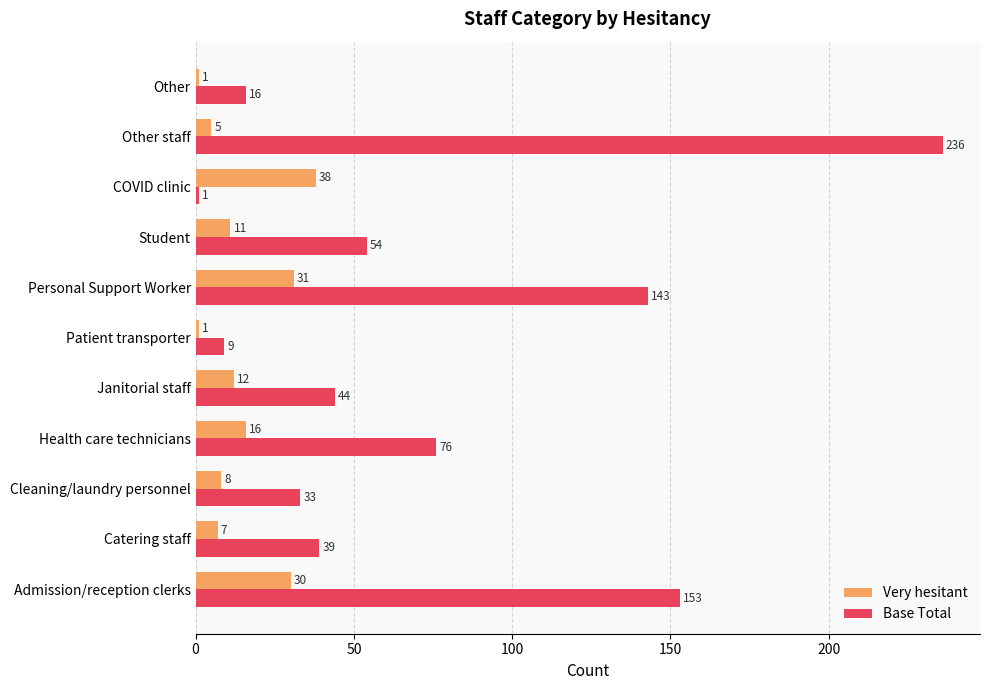

Is the value of Very hesitant at Personal Support Worker greater than the value of Base Total at COVID clinic?

Yes